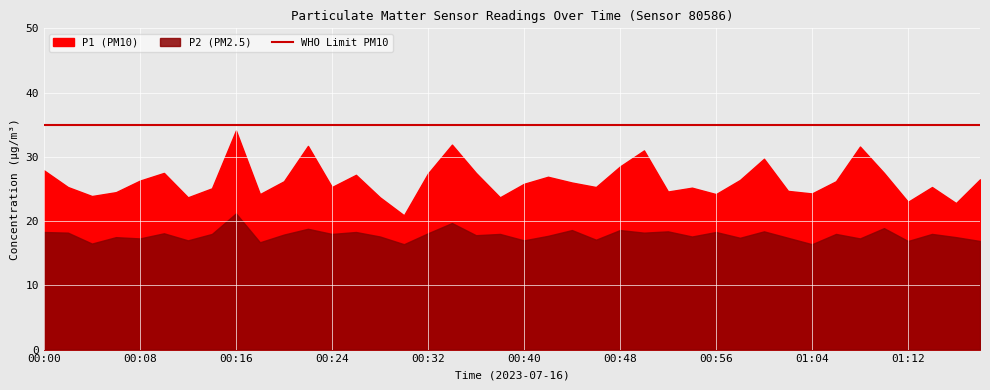

True or false: P2 and P1 intersect in this chart.

False